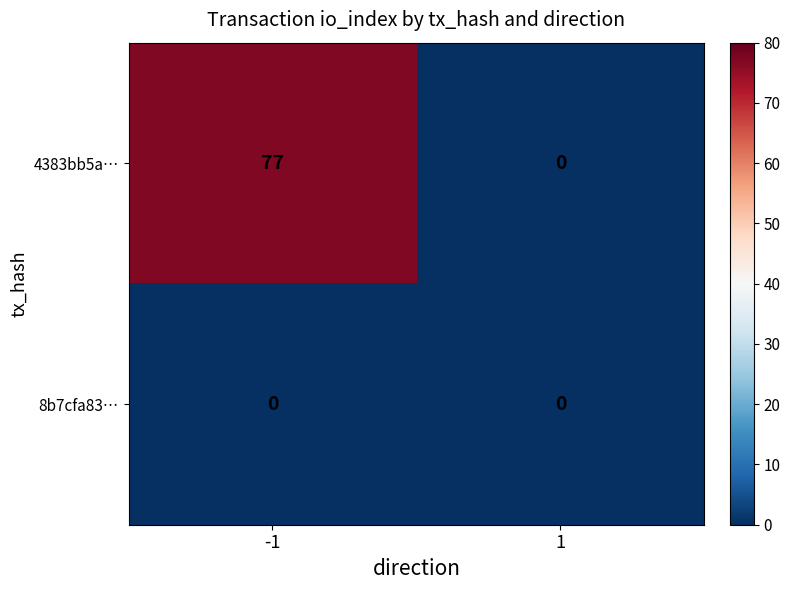

Is it true that 8b7cfa83… equals 0 at -1?

True